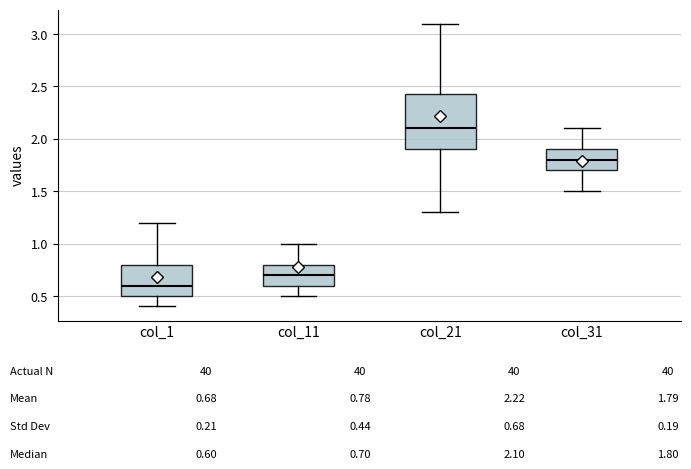

Reading left to right, read every box against the y-axis: the position of its median line, the range the box covers, and the ends of its whiskers. The values are not printed on the chart, so give them approximately, as read against the axis.

col_1: median 0.60, box 0.50 to 0.80, whiskers 0.40 to 1.20
col_11: median 0.70, box 0.60 to 0.80, whiskers 0.50 to 1.00
col_21: median 2.10, box 1.90 to 2.45, whiskers 1.30 to 3.10
col_31: median 1.80, box 1.70 to 1.90, whiskers 1.50 to 2.10